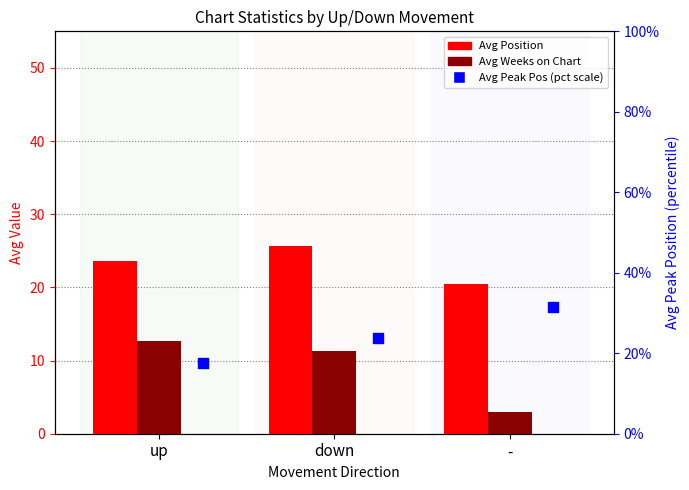

At how many categories does at least one series exceed 18?

3